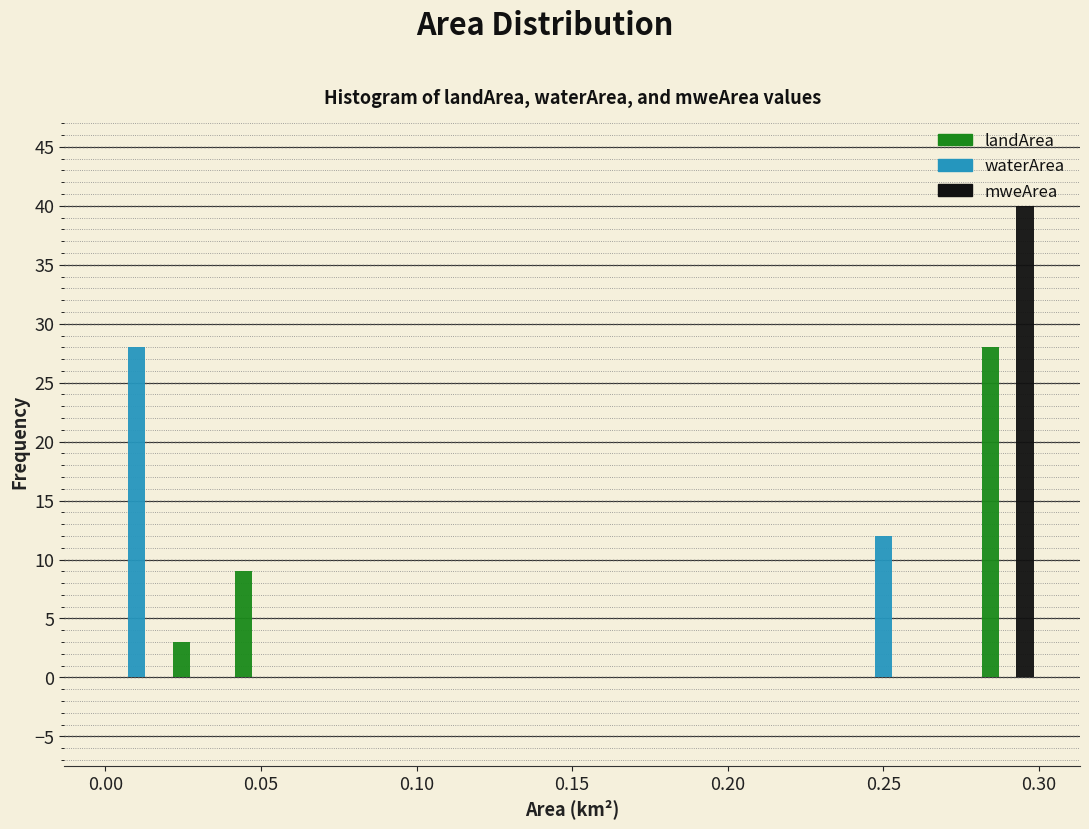

Reading left to right, transcribe this chart: for each range on the x-axis, give the height of each series' bar. The values are not printed on the chart, so give them approximately, as read against the axis.

0.00 to 0.02: landArea=0	waterArea=28	mweArea=0
0.02 to 0.04: landArea=3	waterArea=0	mweArea=0
0.04 to 0.06: landArea=9	waterArea=0	mweArea=0
0.06 to 0.08: landArea=0	waterArea=0	mweArea=0
0.08 to 0.10: landArea=0	waterArea=0	mweArea=0
0.10 to 0.12: landArea=0	waterArea=0	mweArea=0
0.12 to 0.14: landArea=0	waterArea=0	mweArea=0
0.14 to 0.16: landArea=0	waterArea=0	mweArea=0
0.16 to 0.18: landArea=0	waterArea=0	mweArea=0
0.18 to 0.20: landArea=0	waterArea=0	mweArea=0
0.20 to 0.22: landArea=0	waterArea=0	mweArea=0
0.22 to 0.24: landArea=0	waterArea=0	mweArea=0
0.24 to 0.26: landArea=0	waterArea=12	mweArea=0
0.26 to 0.28: landArea=0	waterArea=0	mweArea=0
0.28 to 0.30: landArea=28	waterArea=0	mweArea=40